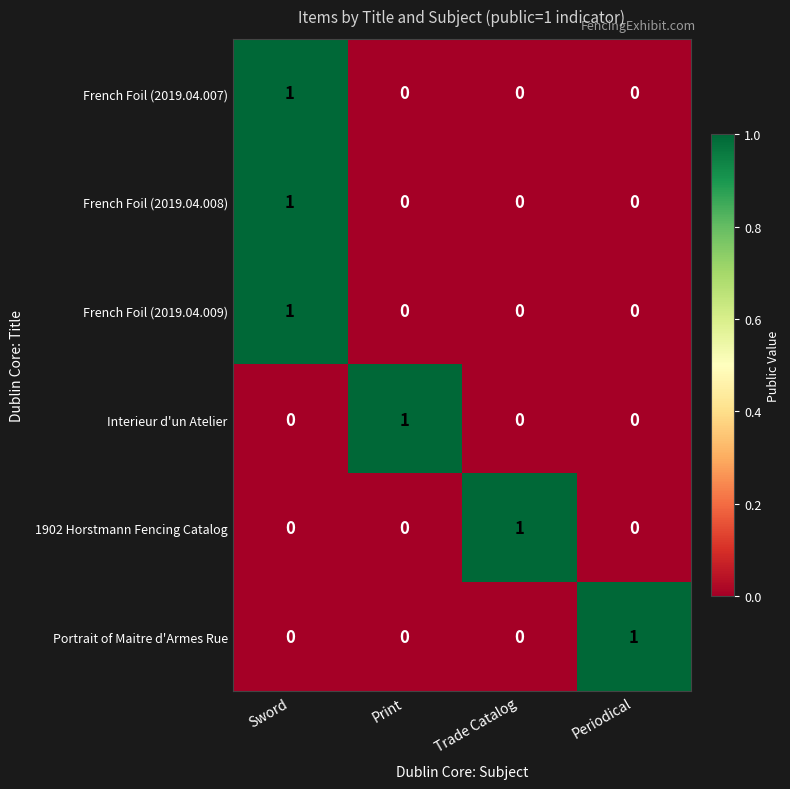

Reading right to left, extract all data points from this chart.

French Foil (2019.04.007): 0	0	0	1
French Foil (2019.04.008): 0	0	0	1
French Foil (2019.04.009): 0	0	0	1
Interieur d'un Atelier: 0	0	1	0
1902 Horstmann Fencing Catalog: 0	1	0	0
Portrait of Maitre d'Armes Rue: 1	0	0	0